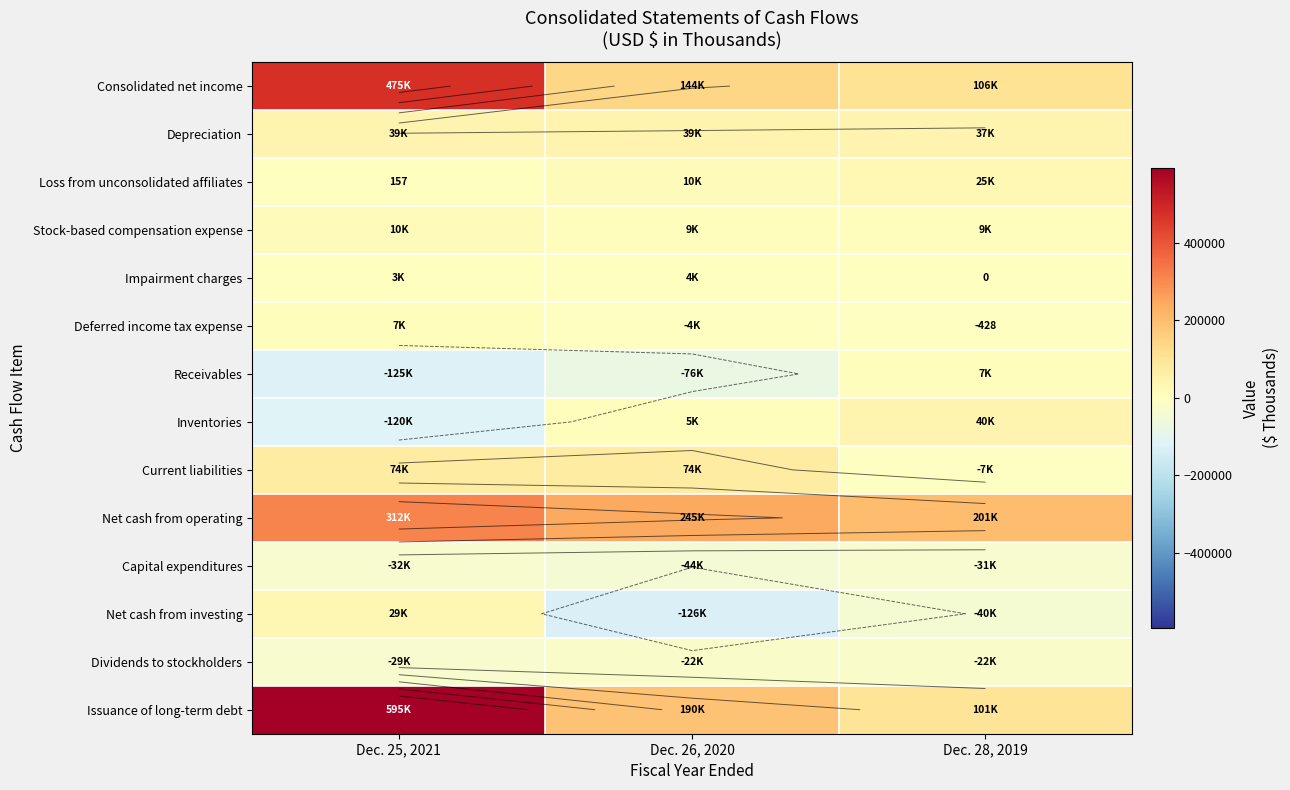

Which series has the largest total across all categories?

Issuance of long-term debt